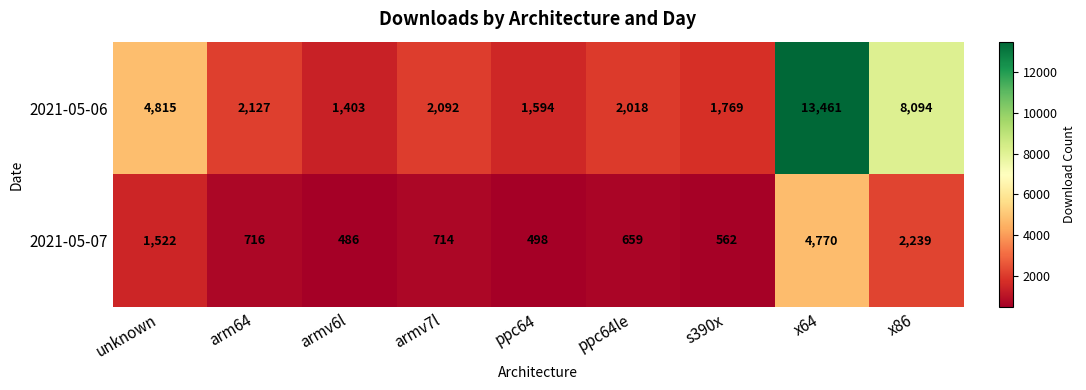

What is the highest value of the 2021-05-07 series?

4770